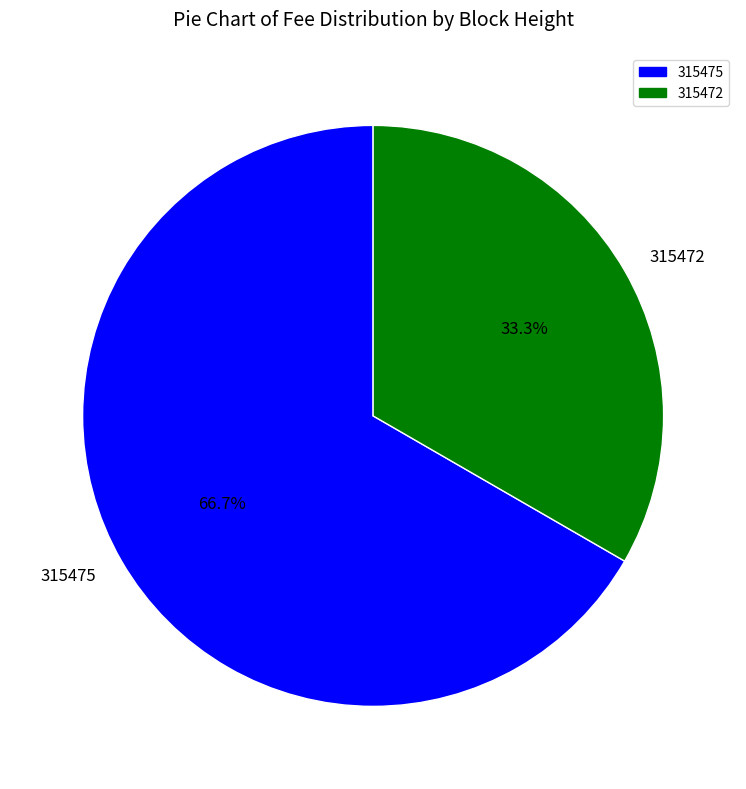

Which slice is the largest?

315475